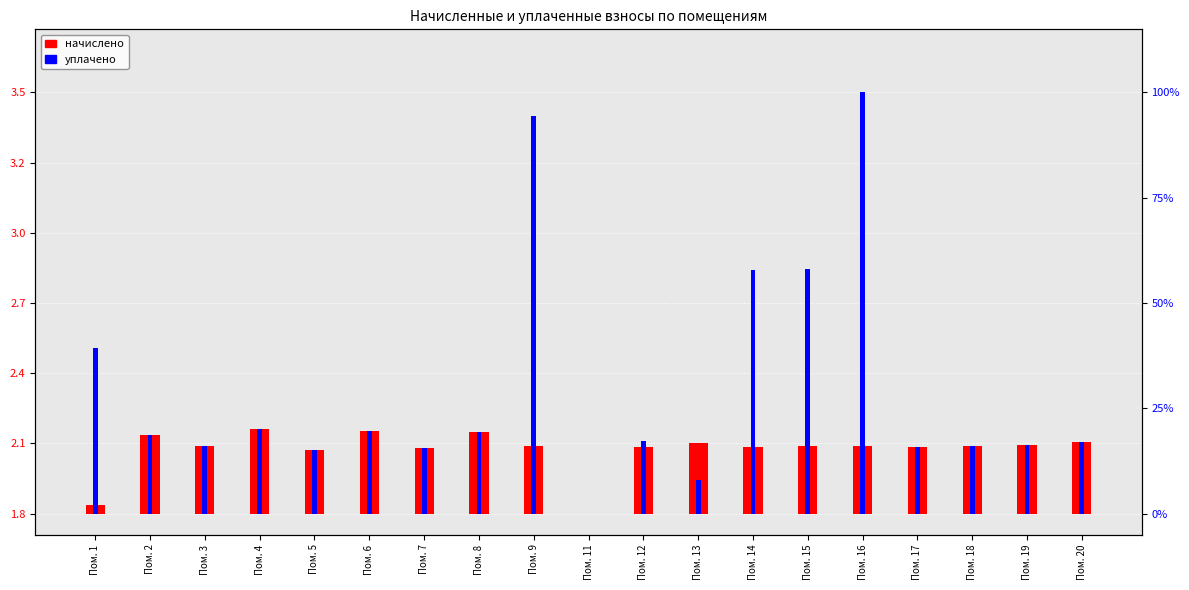

What is the value of the уплачено bar at the 11th from the left?

17.2